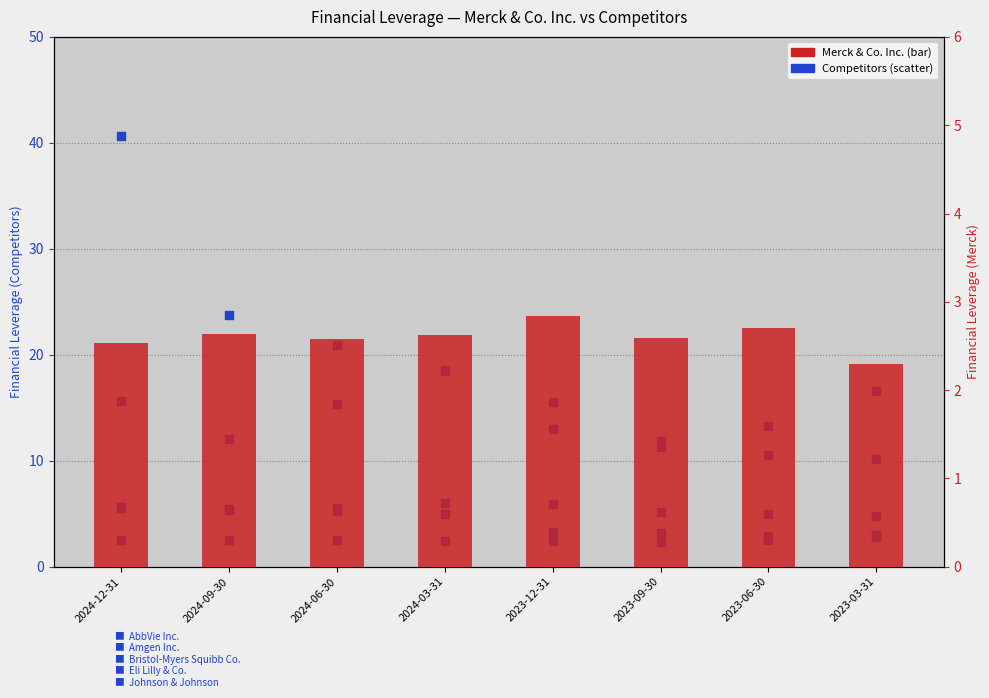

At which category is the sum across all series the highest?

2024-12-31